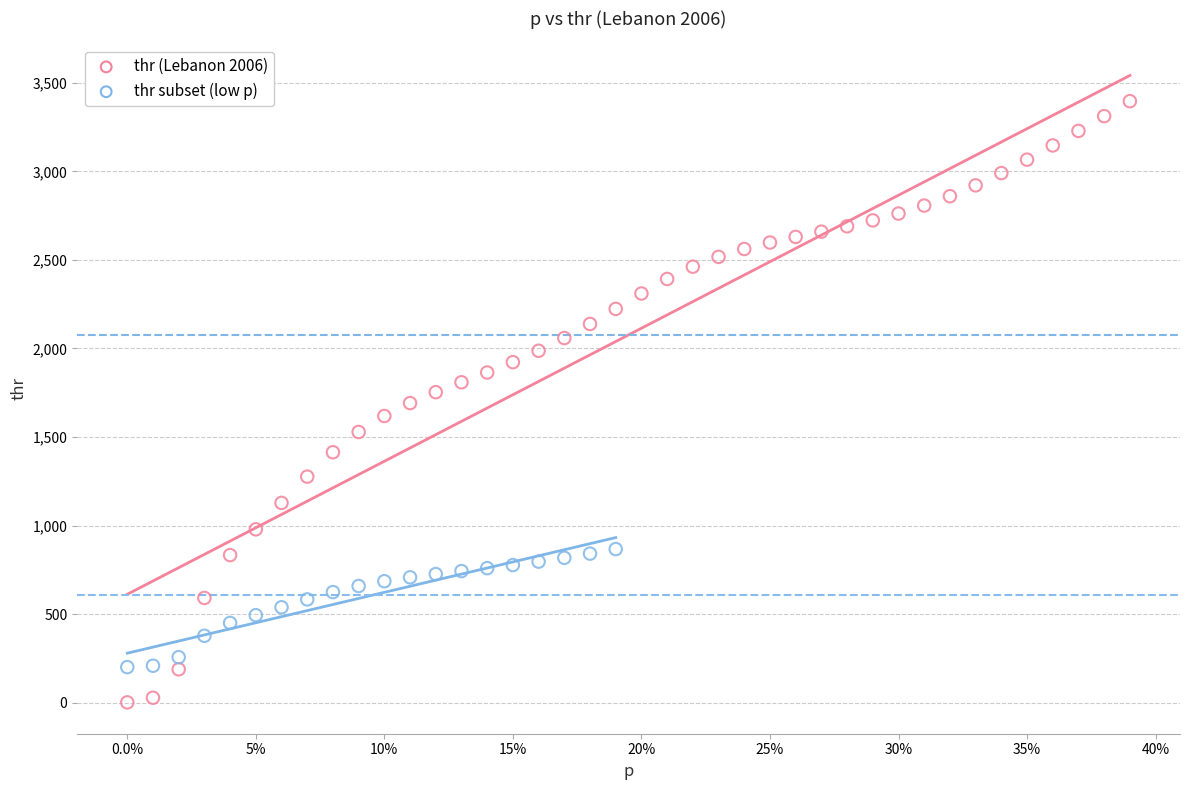

Which series contains the highest Y value?

thr (Lebanon 2006)